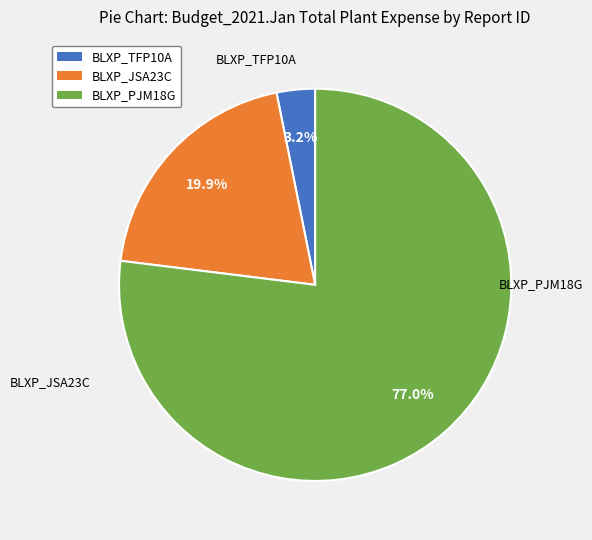

Which slice is the smallest?

BLXP_TFP10A